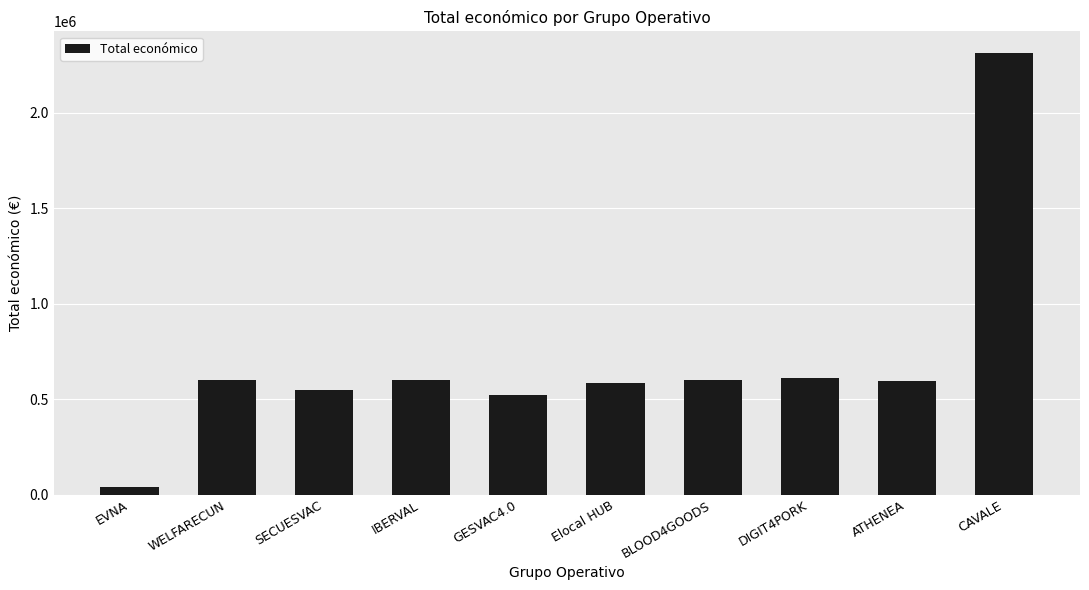

What is the difference between the maximum and minimum values?

2267954